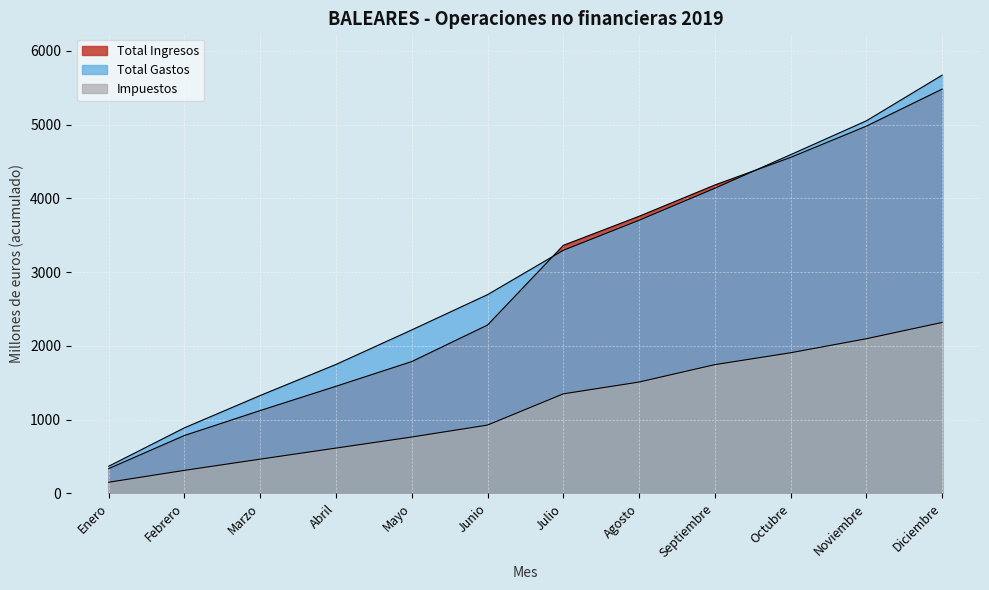

How many lines are shown in the chart?

3